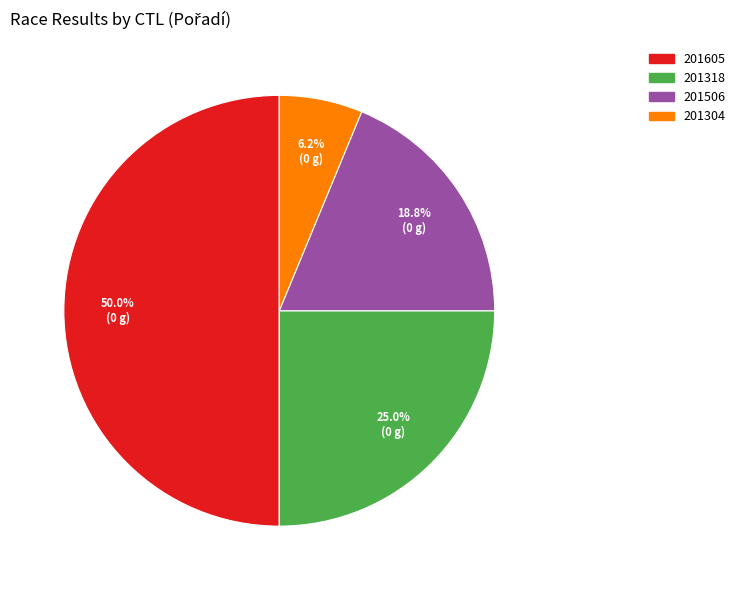

To the nearest percent, what is the combined percentage of 201318 and 201304?

31%